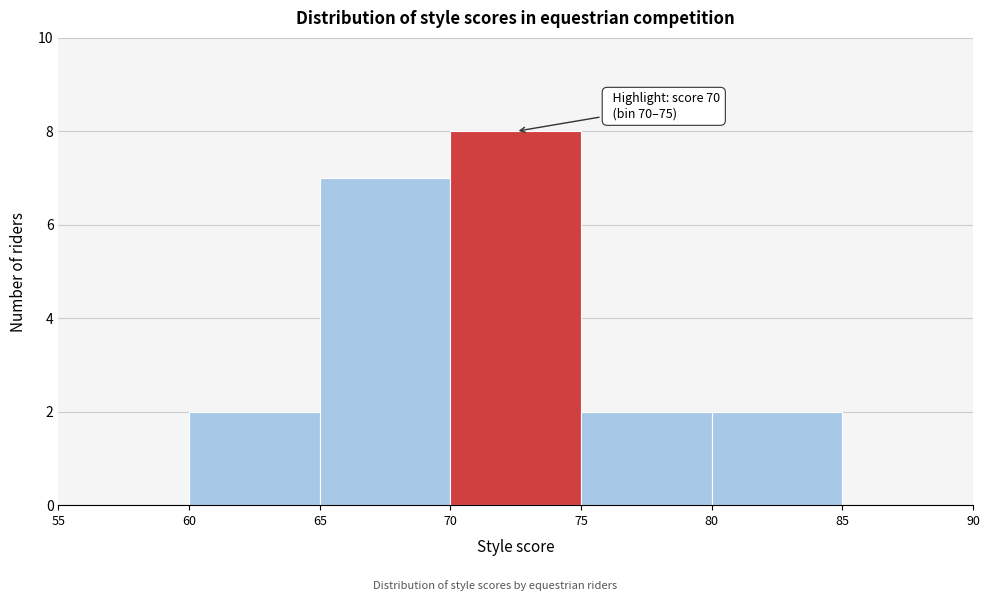

Which range on the x-axis has the tallest bar?

70 to 75